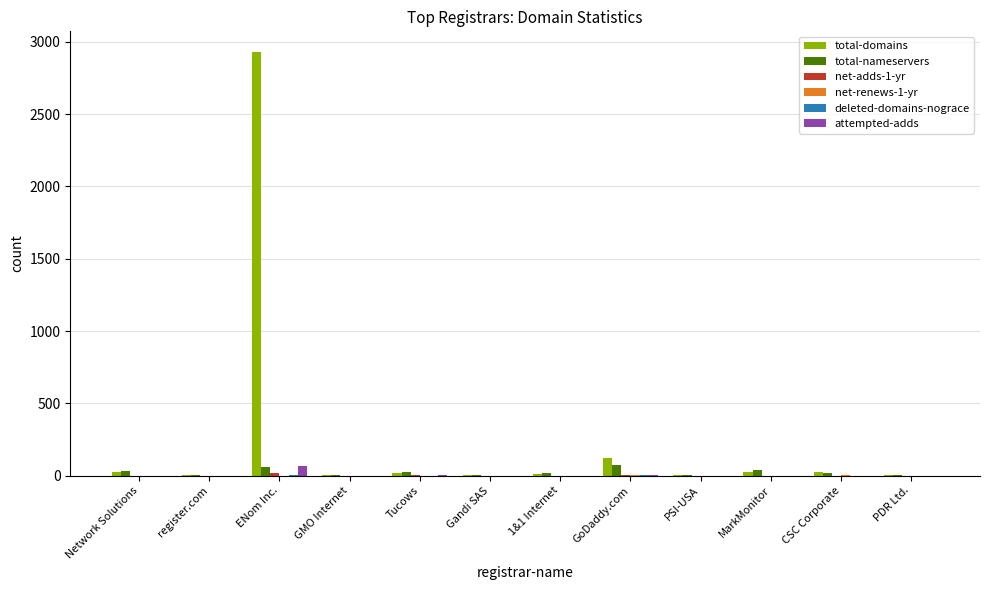

True or false: attempted-adds has a value of 0 at PDR Ltd..

True